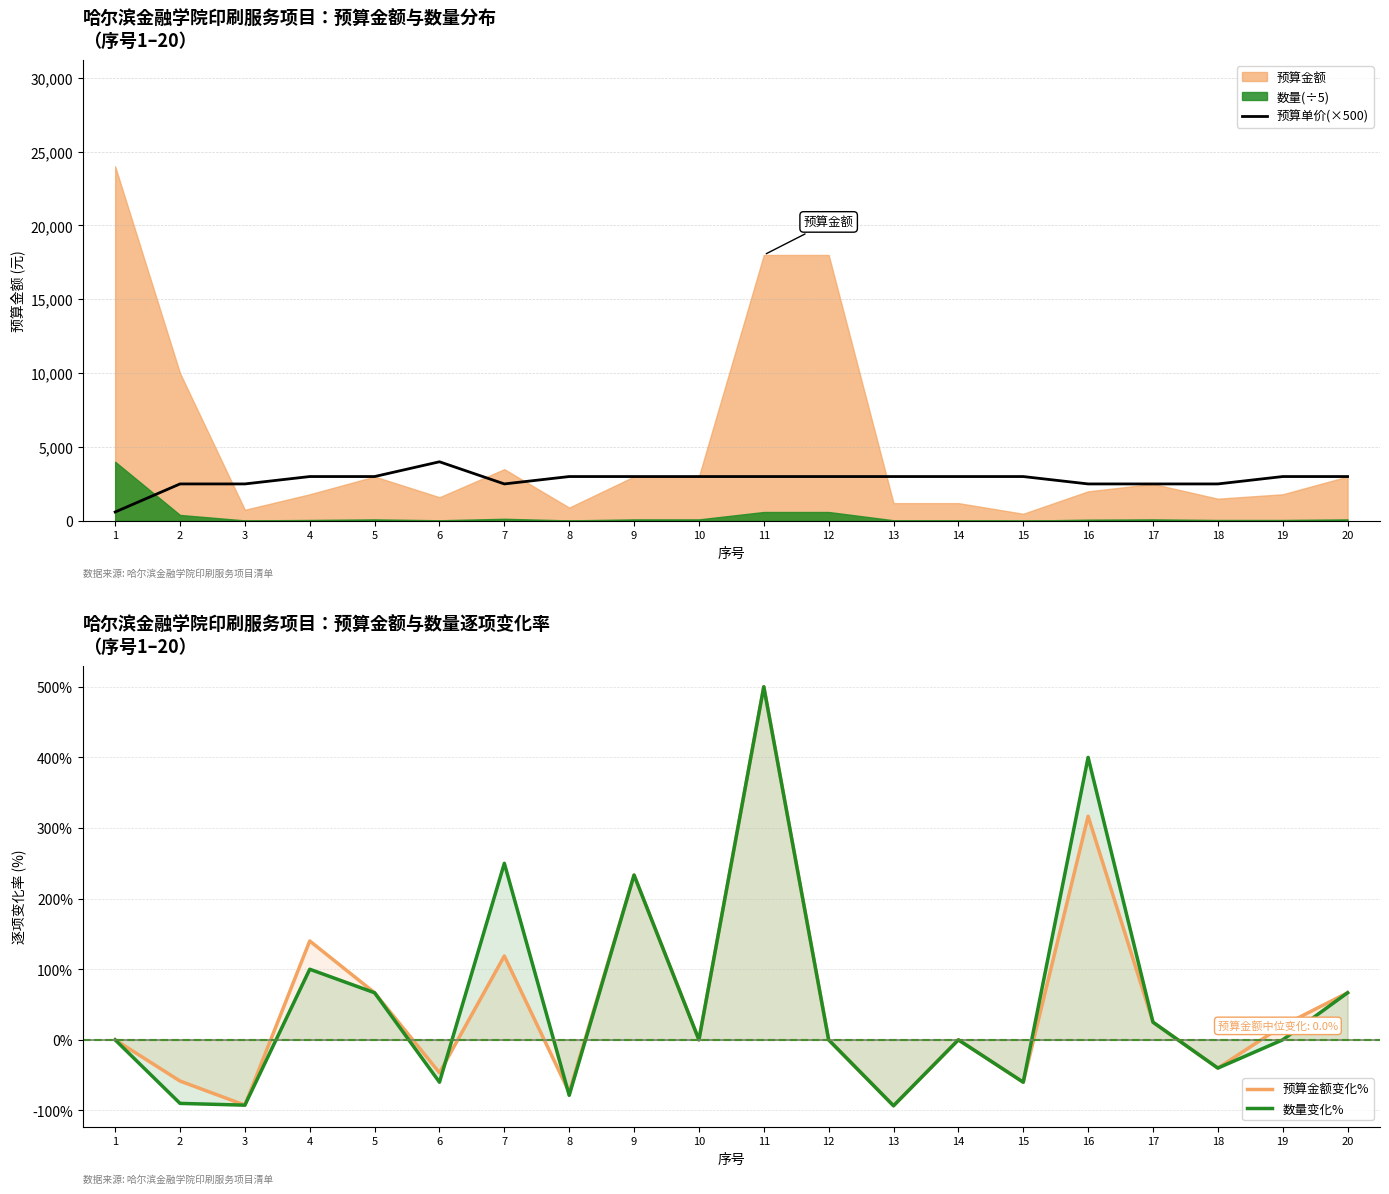

How many interior local valleys does the 数量变化% series have?

7